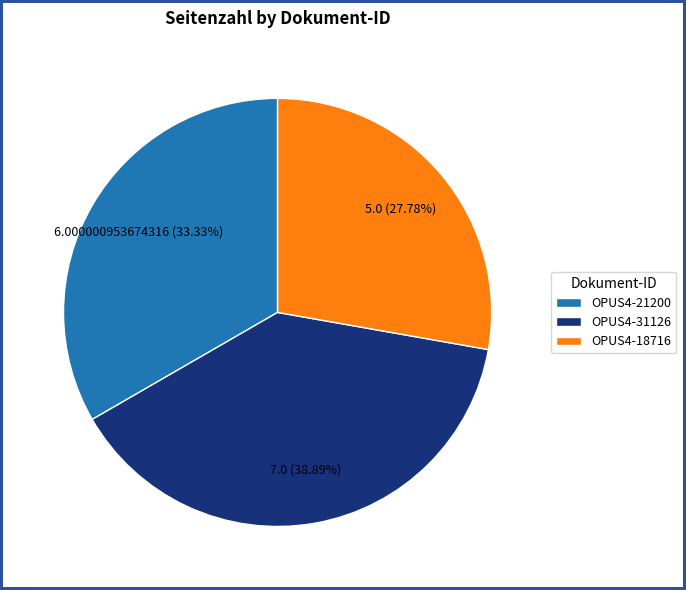

Does any single category account for the majority?

No